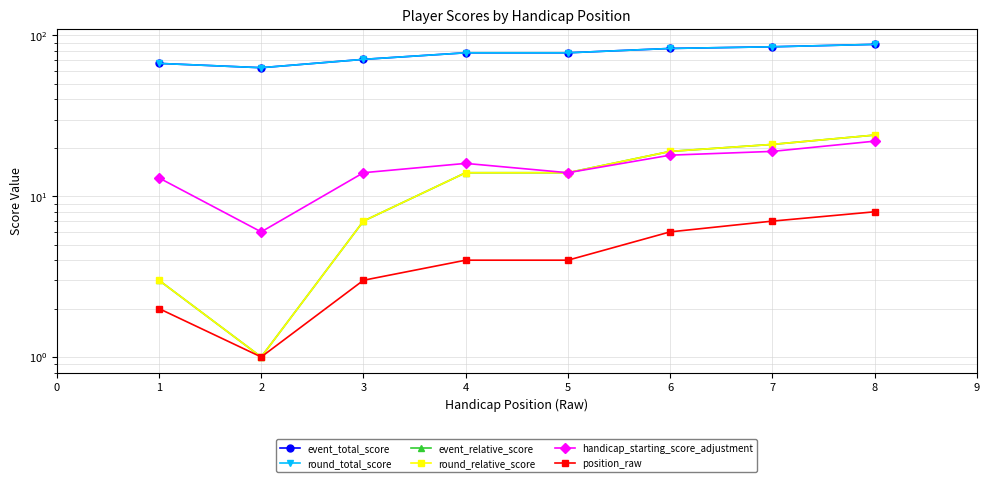

What is the maximum value shown in the chart?

88